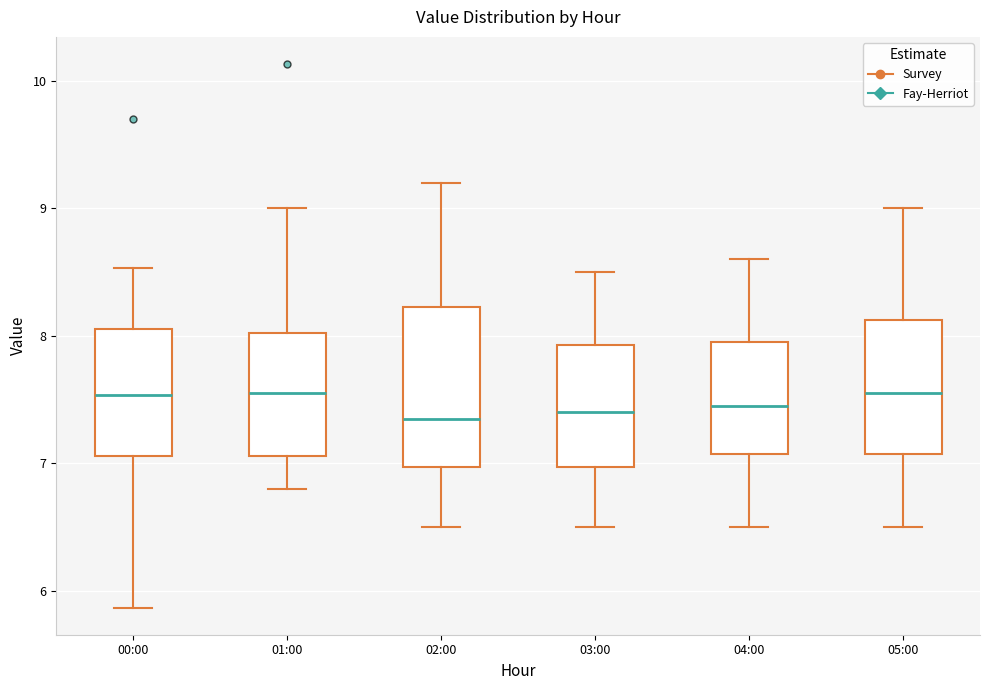

Comparing the boxes themselves (not the whiskers), which one is the tallest?

02:00